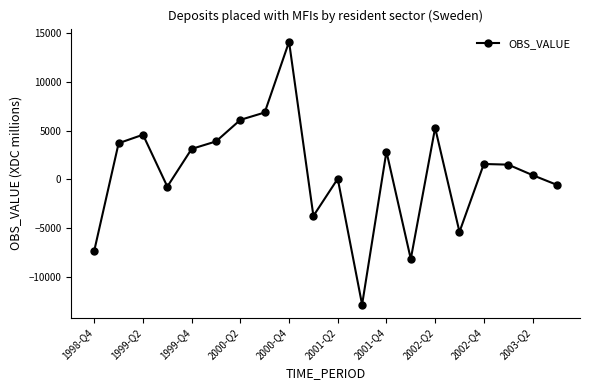

How many interior local peaks (higher than both neighbors) does the data have?

6